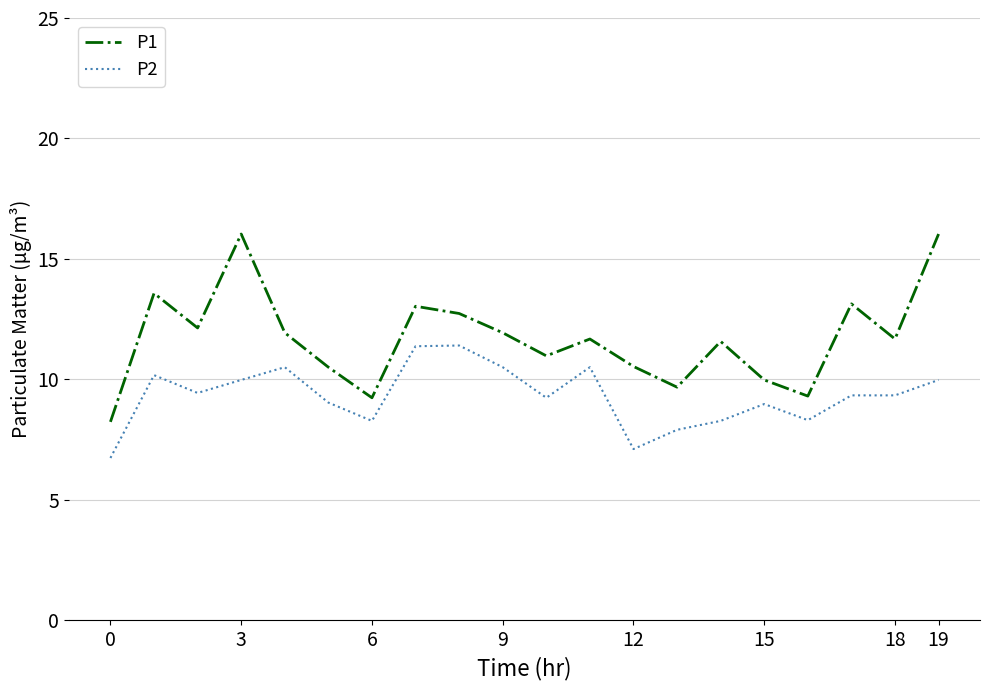

Rank the series by their average value, from lowest to highest.

P2, P1